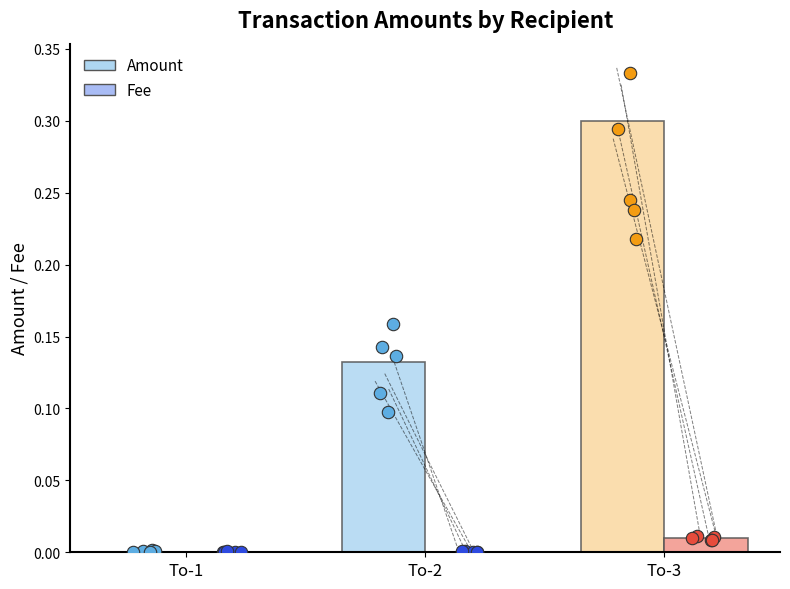

Is the value of Fee at To-3 greater than the value of Amount at To-2?

No